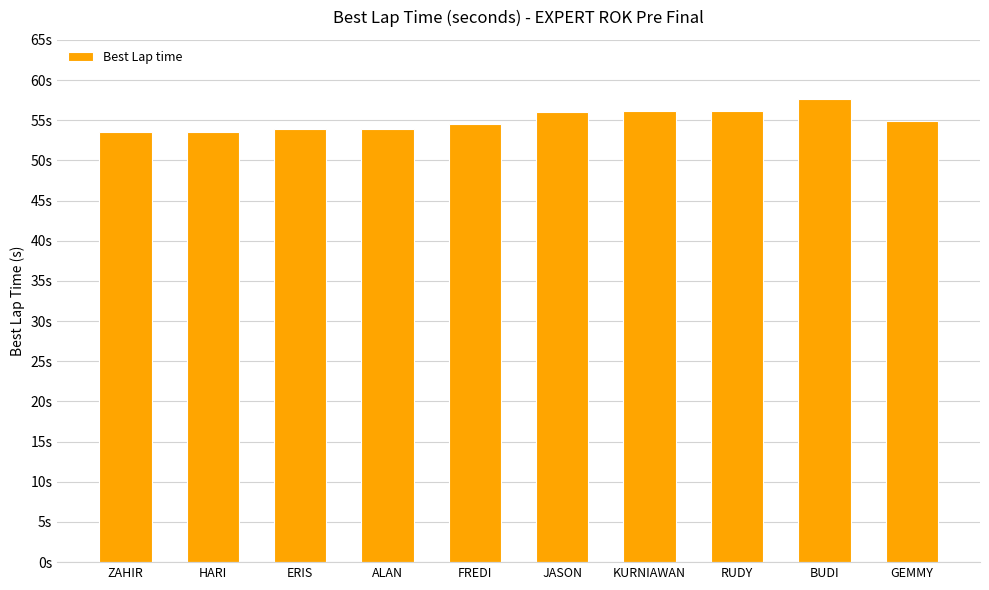

Are the bars horizontal?

No